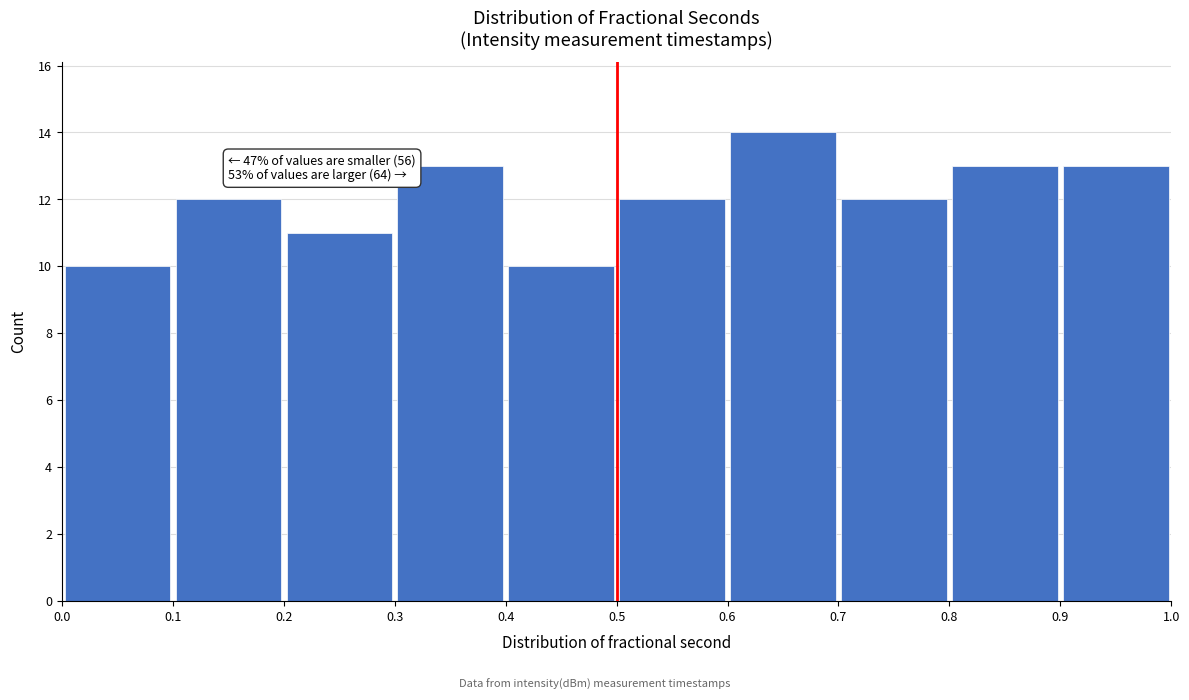

Over which range of the x-axis is the bar tallest?

0.6 to 0.7